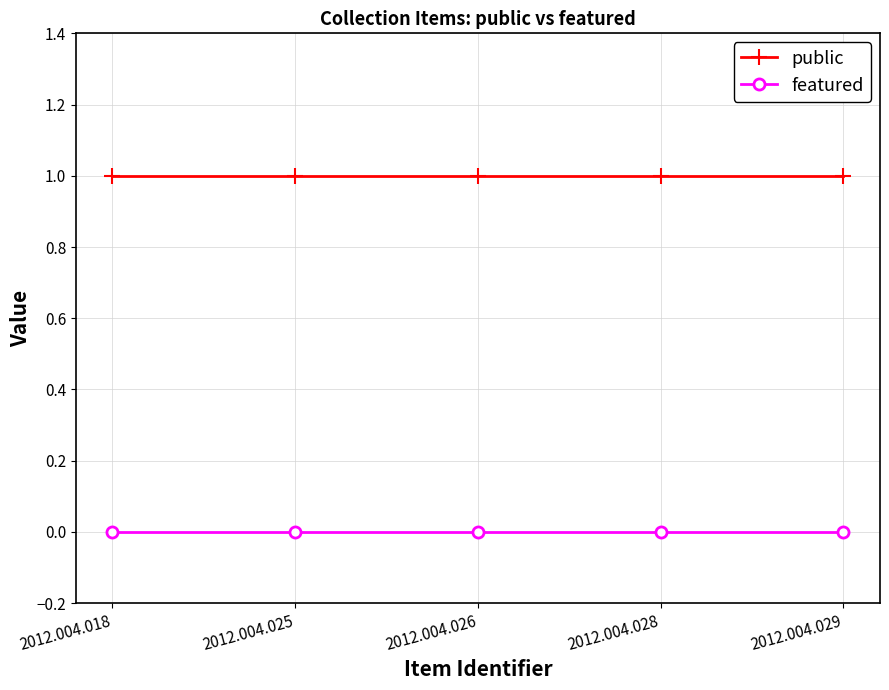

How many categories are shown in the chart?

5